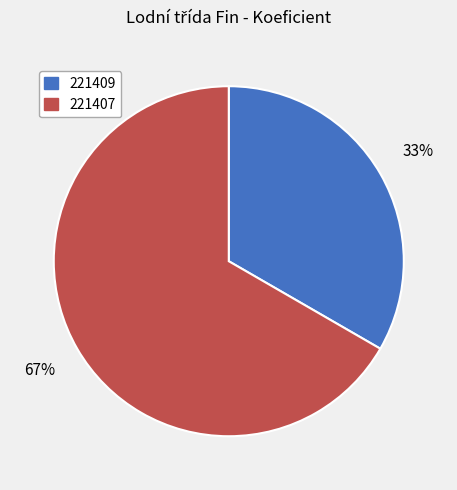

How many segments does this pie chart have?

2